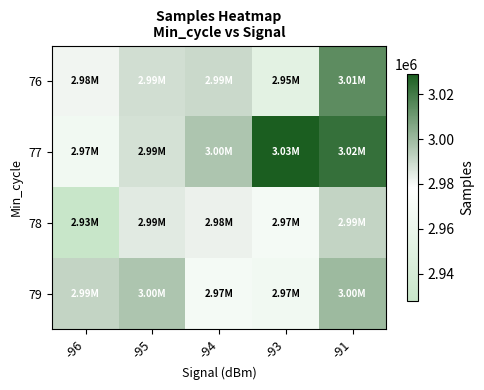

Reading left to right, extract all data points from this chart.

76: -96=2981345	-95=2988582	-94=2990075	-93=2953086	-91=3014147
77: -96=2966558	-95=2987866	-94=2996443	-93=3029119	-91=3023097
78: -96=2927759	-95=2985097	-94=2982699	-93=2969042	-91=2991742
79: -96=2991742	-95=2996303	-94=2969042	-93=2966558	-91=3000000